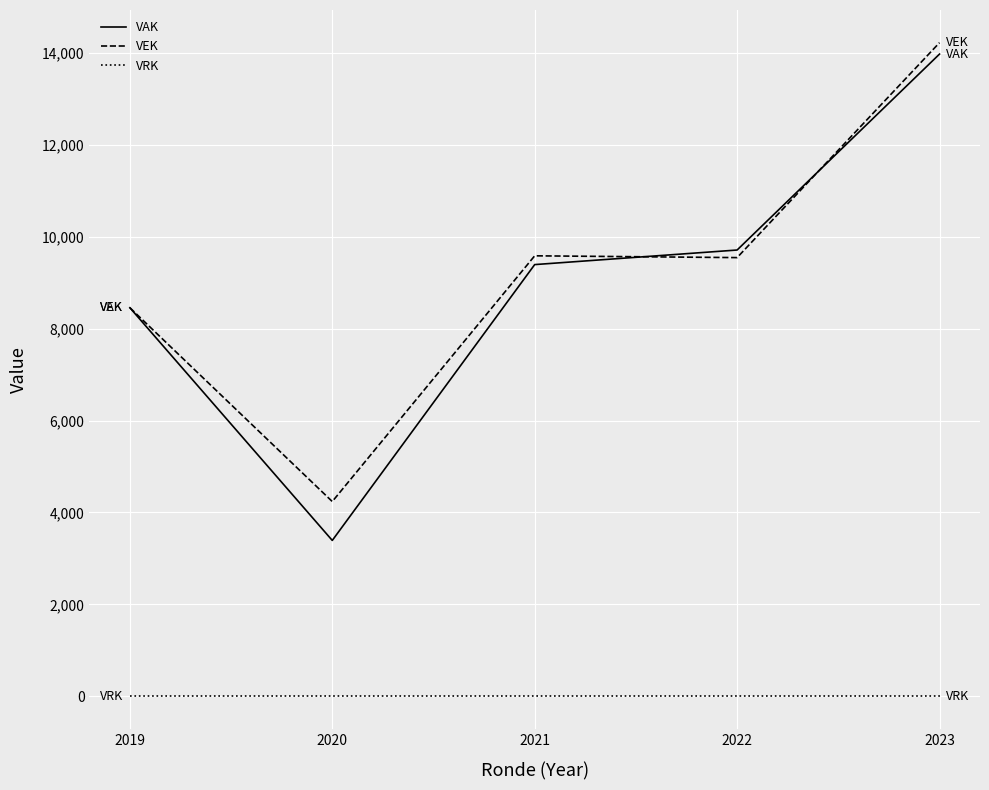

Count the number of categories in the chart.

5